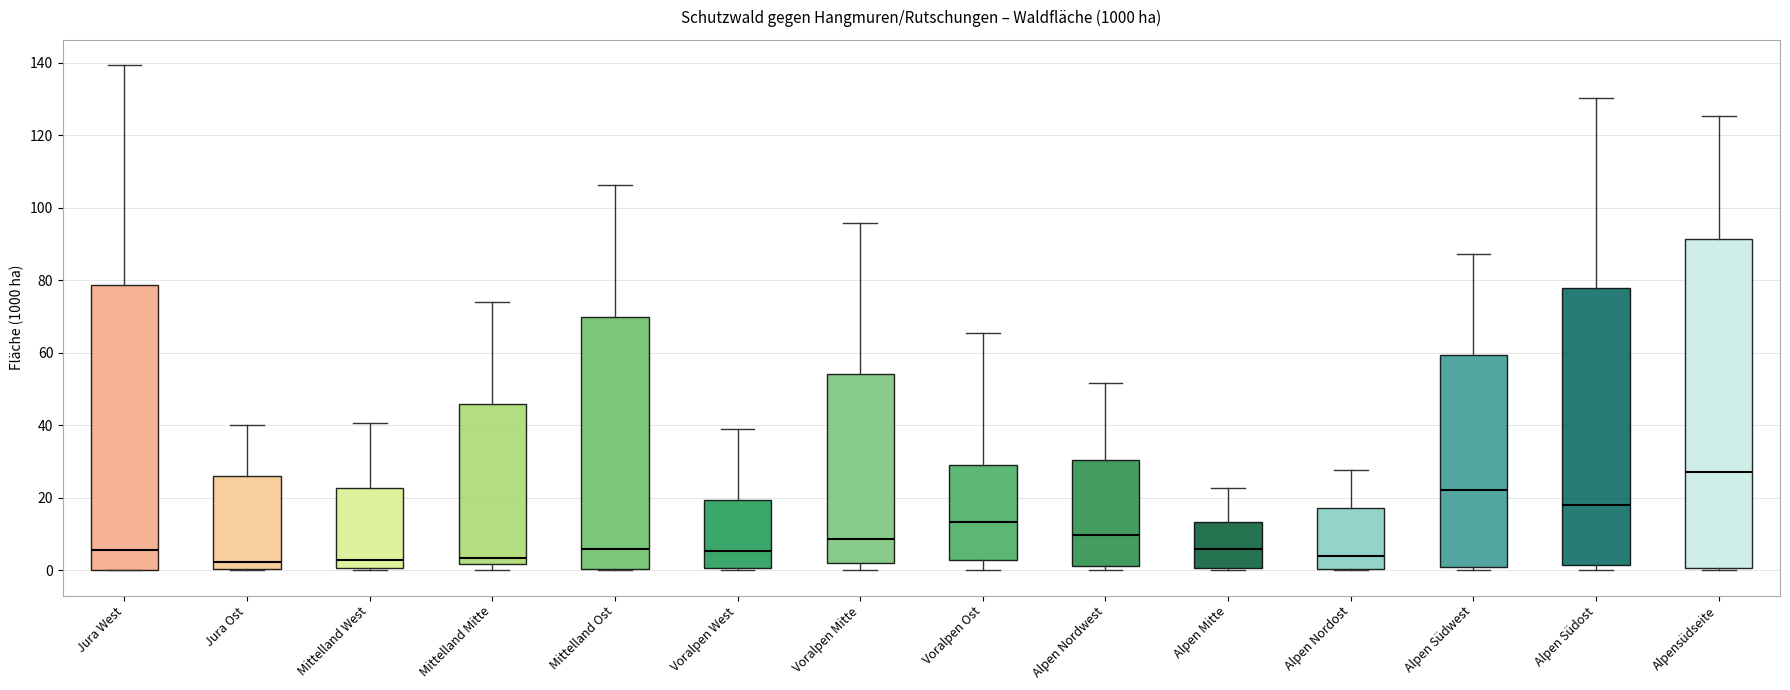

Where is the lower edge of the box for Voralpen Ost on the y-axis? The values are not printed on the chart, so give them approximately, as read against the axis.

2